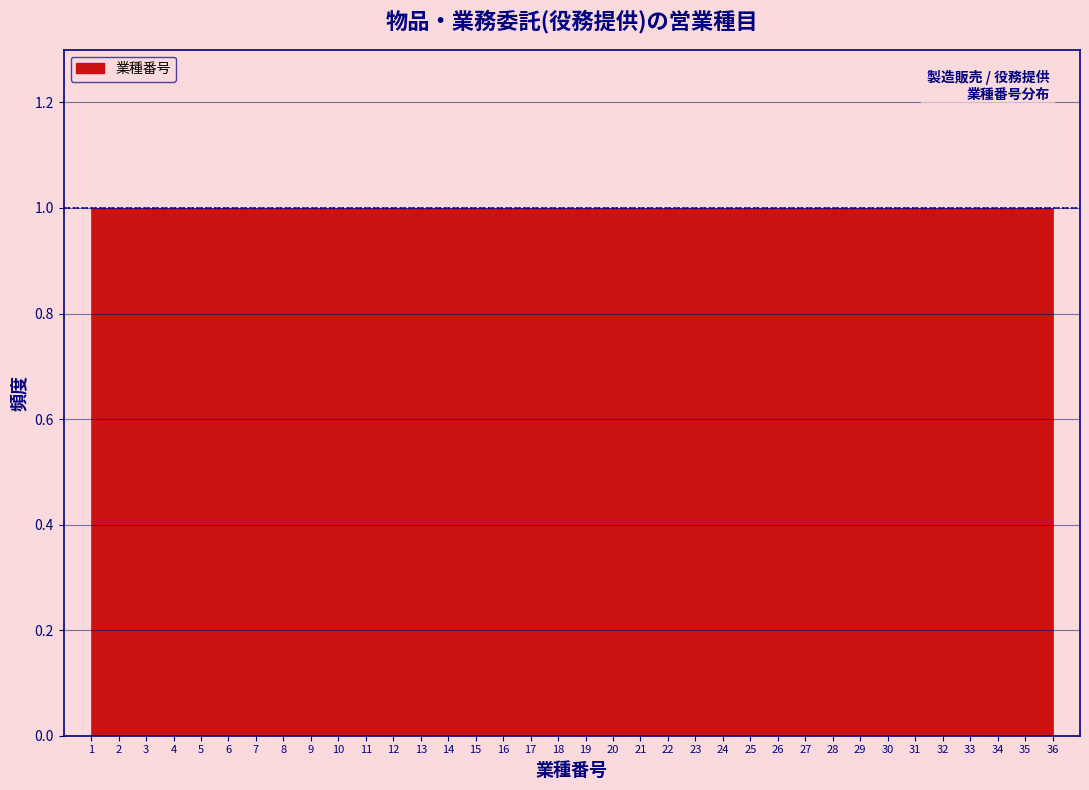

Reading left to right, list every bar in this chart as the range it spans on the x-axis followed by its height. Neither the bar edges nor the heights are printed on the chart, so give them approximately, as read against the axes.

1.0 to 2.0: 1
2.0 to 2.9: 1
2.9 to 3.9: 1
3.9 to 4.9: 1
4.9 to 5.9: 1
5.9 to 6.8: 1
6.8 to 7.8: 1
7.8 to 8.8: 1
8.8 to 9.8: 1
9.8 to 10.7: 1
10.7 to 11.7: 1
11.7 to 12.7: 1
12.7 to 13.6: 1
13.6 to 14.6: 1
14.6 to 15.6: 1
15.6 to 16.6: 1
16.6 to 17.5: 1
17.5 to 18.5: 1
18.5 to 19.5: 1
19.5 to 20.4: 1
20.4 to 21.4: 1
21.4 to 22.4: 1
22.4 to 23.4: 1
23.4 to 24.3: 1
24.3 to 25.3: 1
25.3 to 26.3: 1
26.3 to 27.3: 1
27.3 to 28.2: 1
28.2 to 29.2: 1
29.2 to 30.2: 1
30.2 to 31.1: 1
31.1 to 32.1: 1
32.1 to 33.1: 1
33.1 to 34.1: 1
34.1 to 35.0: 1
35.0 to 36.0: 1